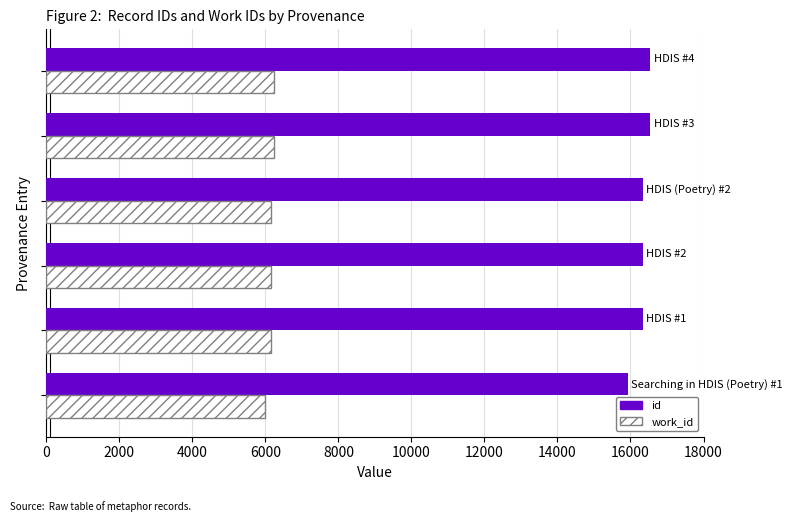

At how many categories does at least one series exceed 12365?

6